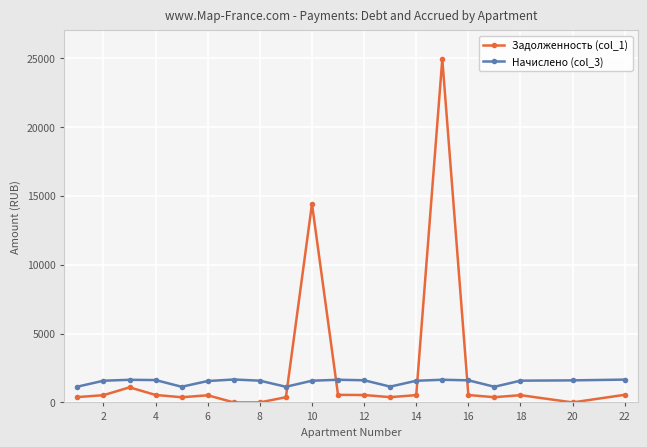

What is the difference between the maximum and minimum values in the Задолженность (col_1) series?

24910.6